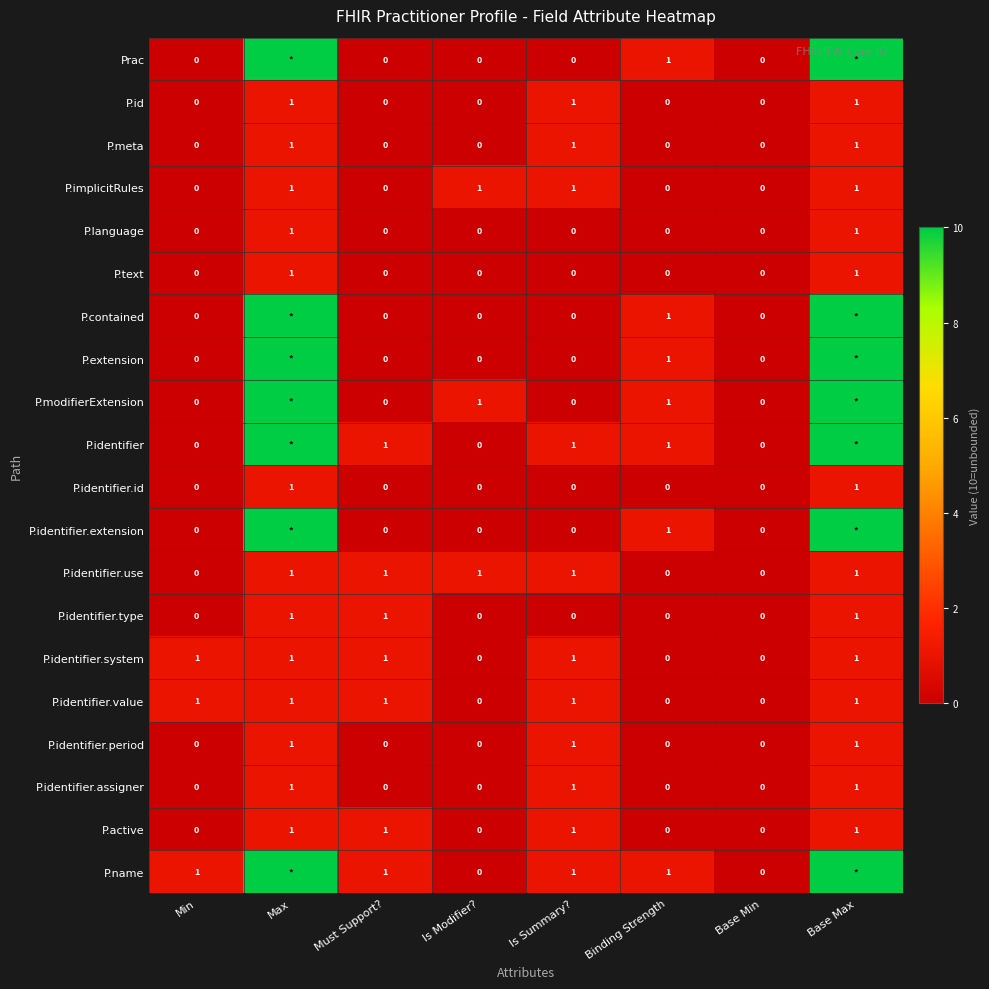

What is the total value across all series at Min?

3